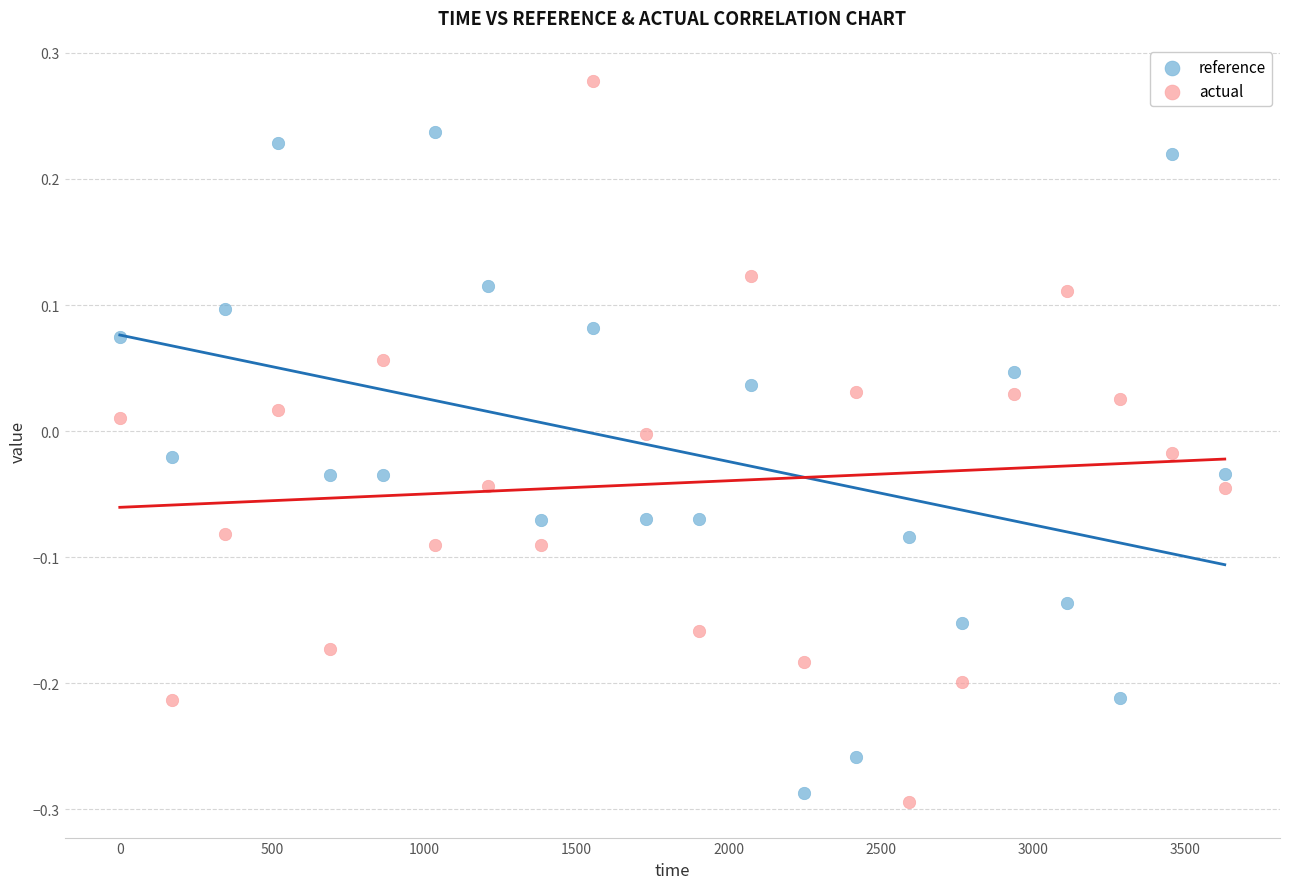

What are all the series names shown in the legend?

reference, actual